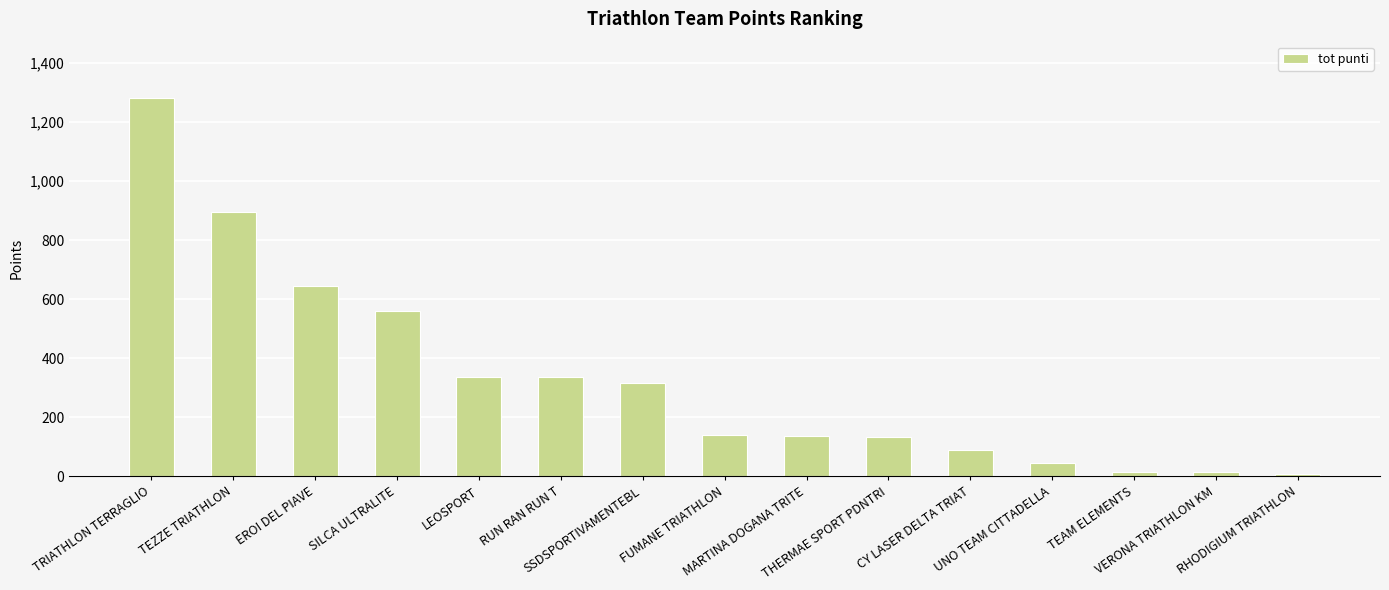

What is the greatest value displayed?

1281